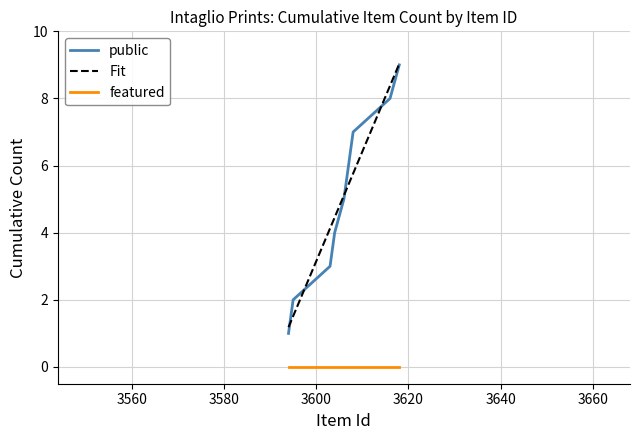

Which series has the widest spread of values?

public